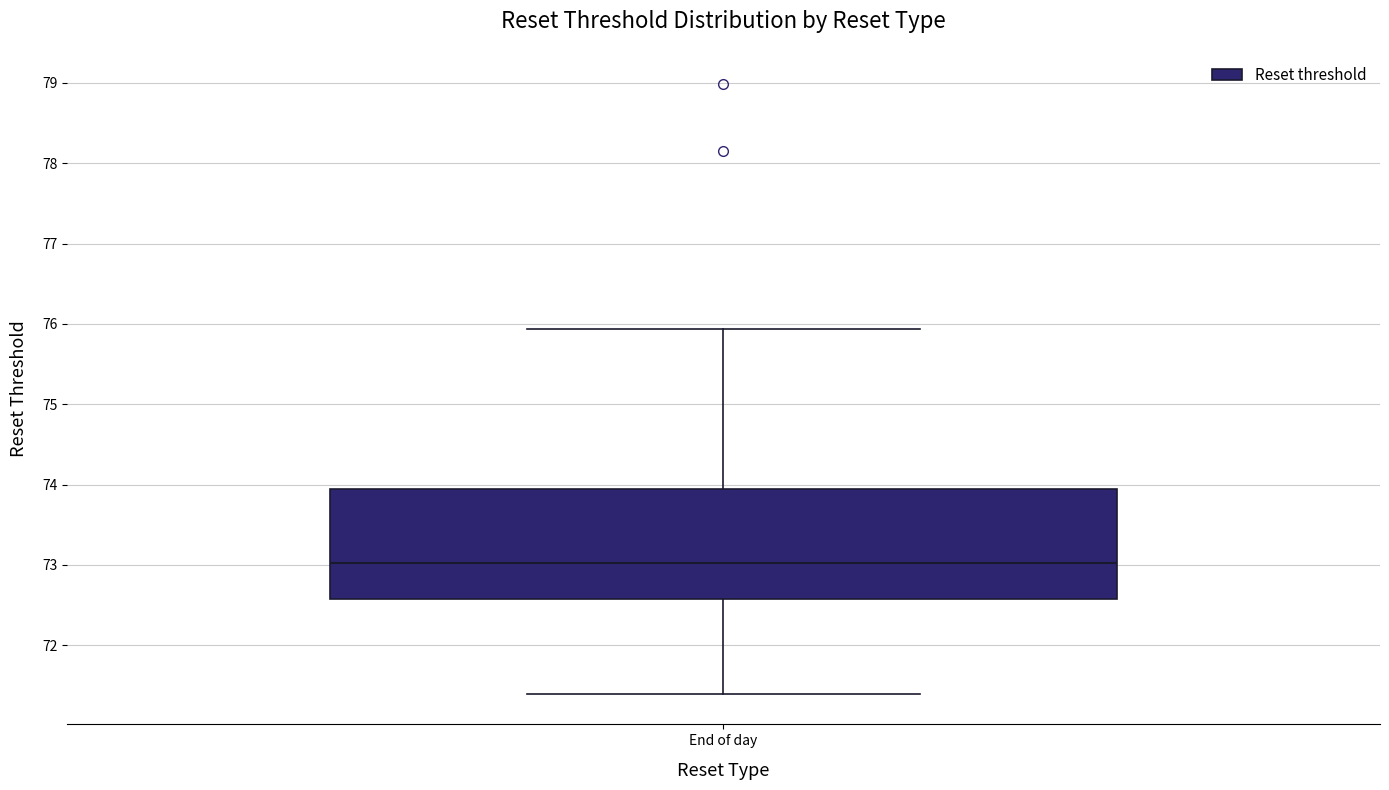

Read this box plot against the y-axis: the position of the median line, the range covered by the box, and the ends of both whiskers. The values are not printed on the chart, so give them approximately, as read against the axis.

median 73.0, box 72.6 to 73.9, whiskers 71.4 to 75.9